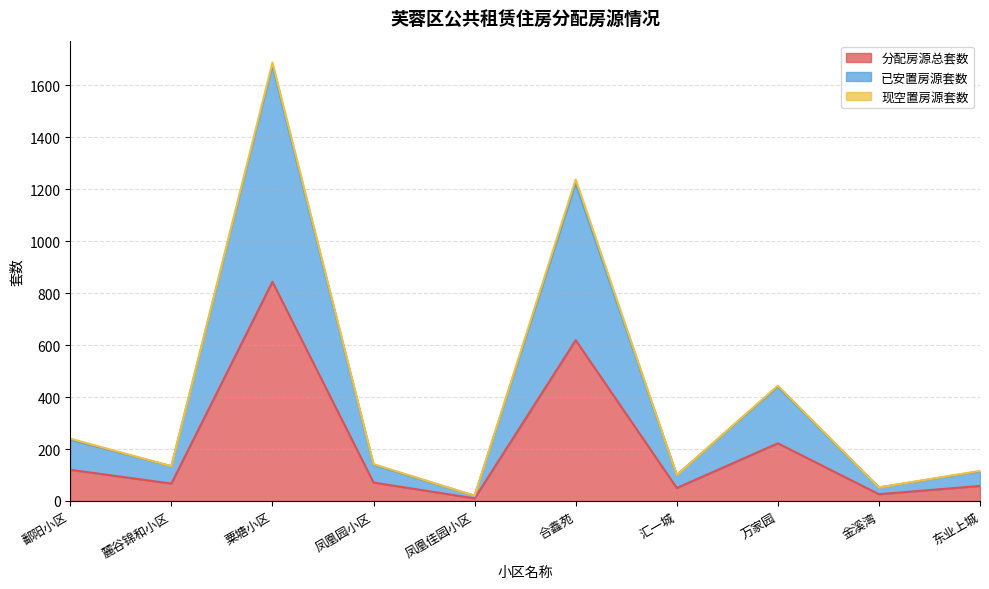

Read the 已安置房源套数 value at 凤凰园小区, to the nearest 100.

100